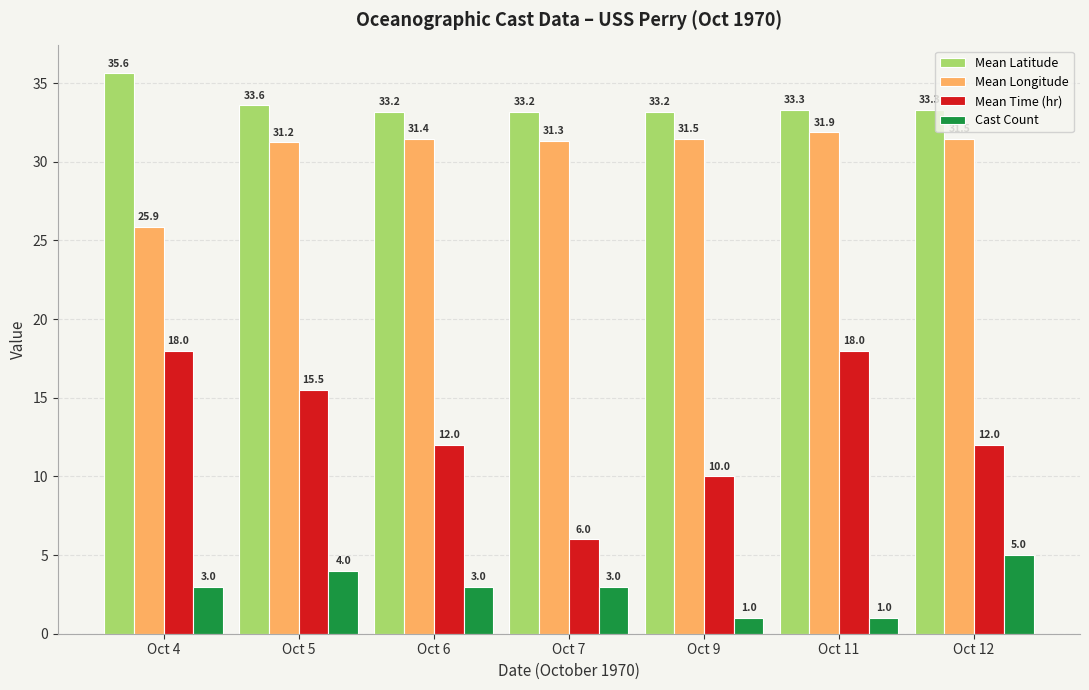

What is the spread (max minus min) of values at Oct 5?

29.6